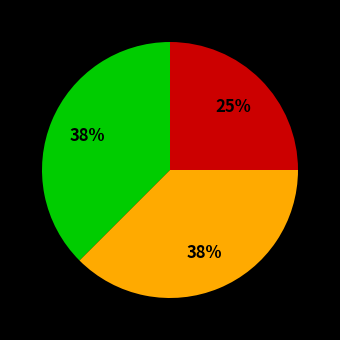

Is there a majority slice in this chart?

No